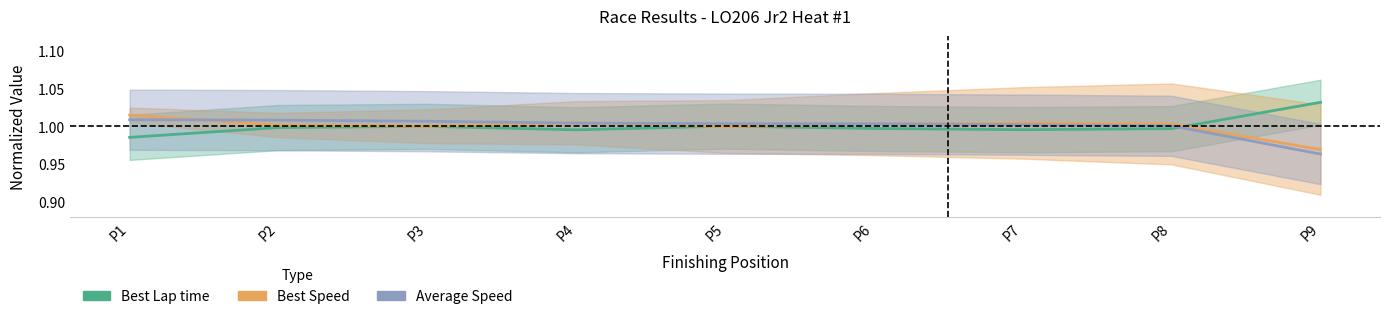

What is the value of the Best Lap time point at the 9th from the left?

1.0